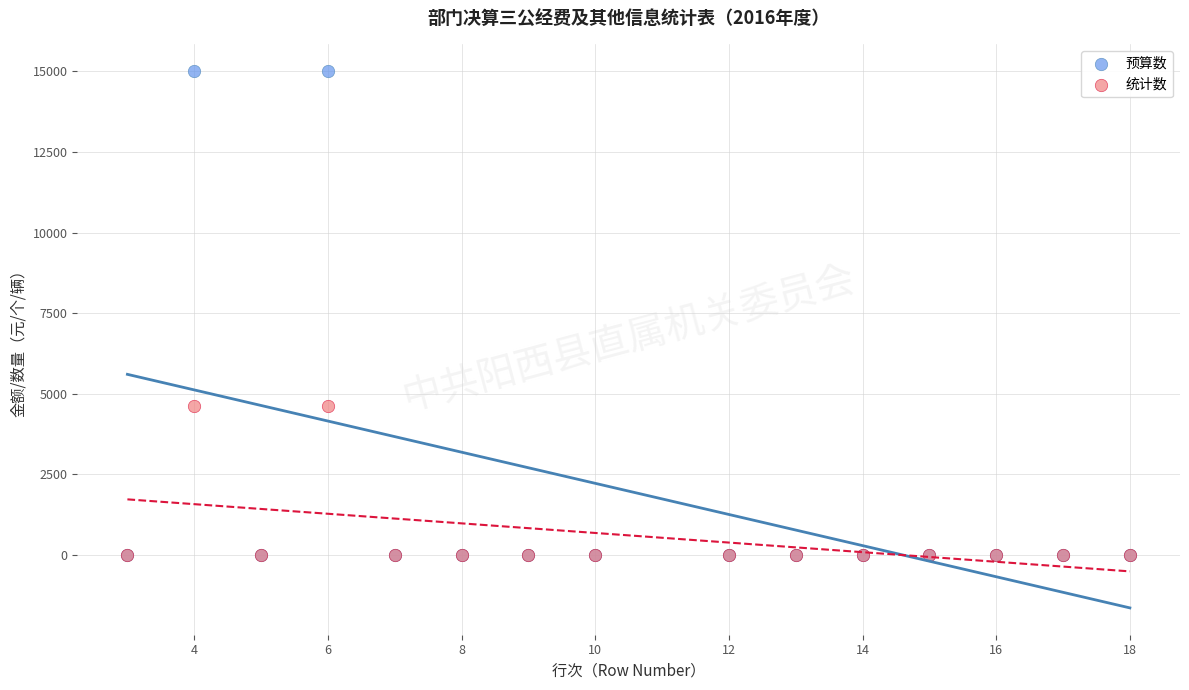

What are all the series names shown in the legend?

预算数, 统计数